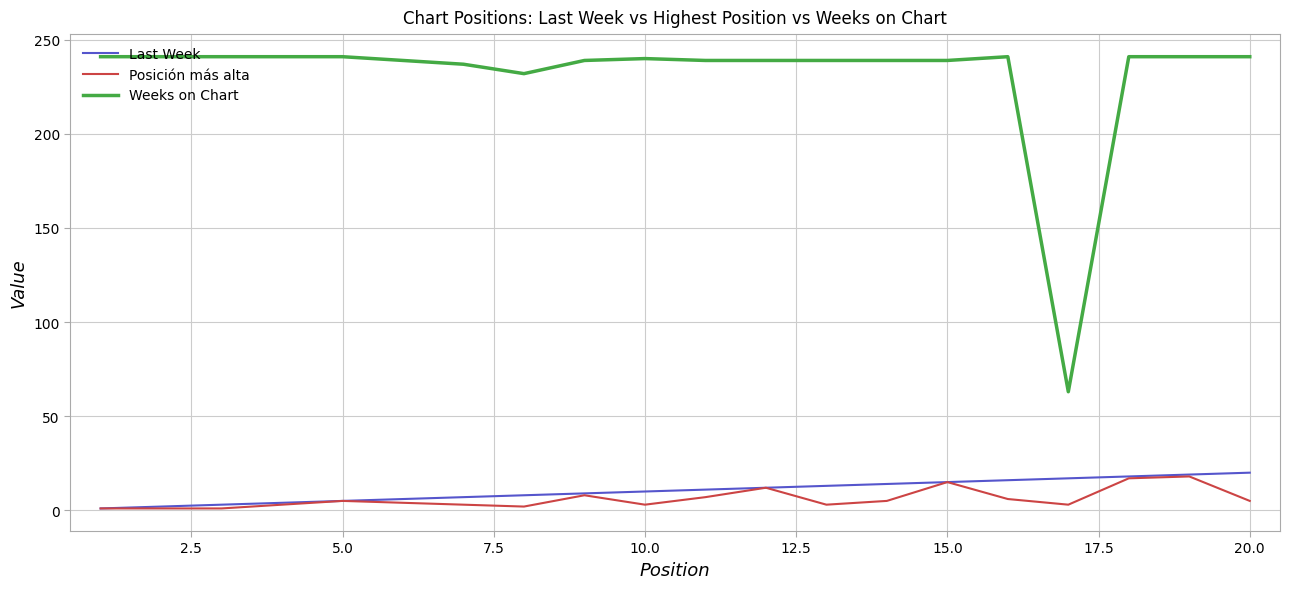

What is the maximum value for Weeks on Chart?

241